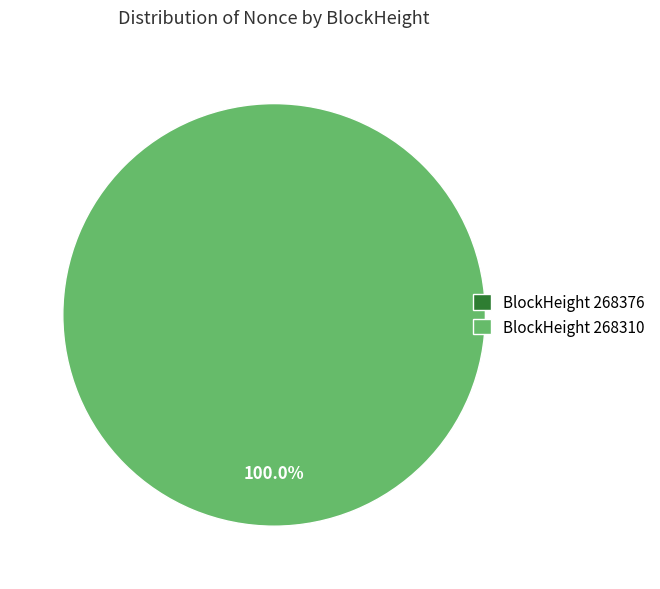

What is the total percentage of 268310 and 268376?

100.0%